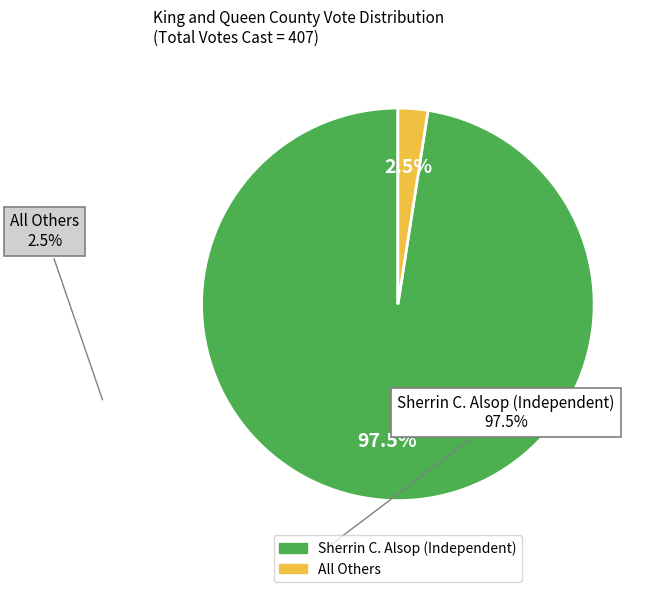

To the nearest percent, what is the difference between the largest and smallest slice percentages?

95%